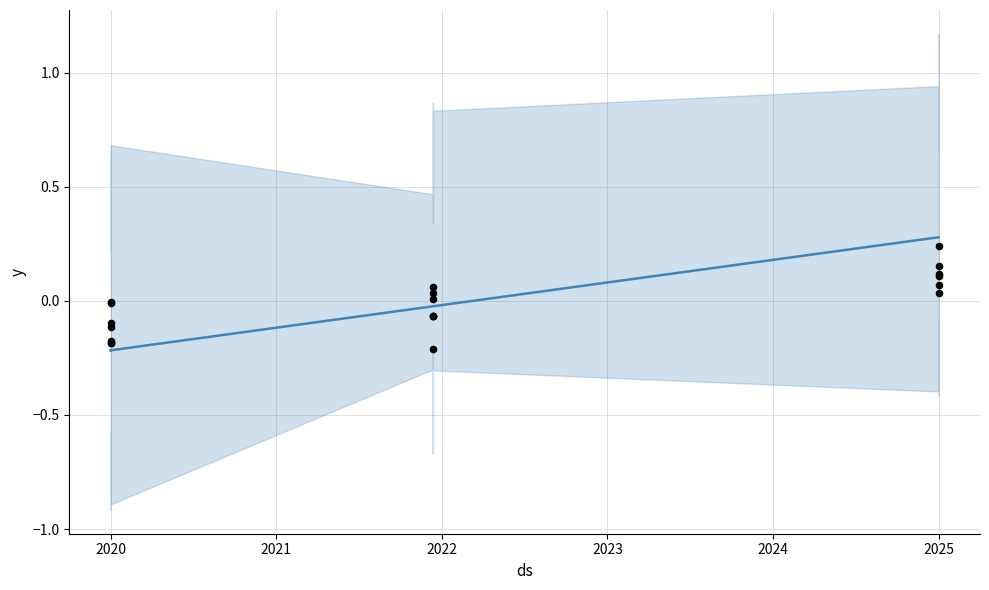

What are all the series names shown in the legend?

yhat, actual